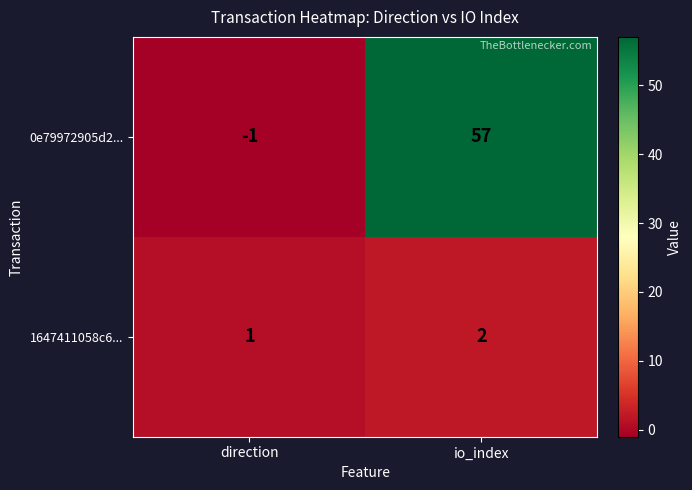

At which label is 1647411058c6... closest to 1?

direction